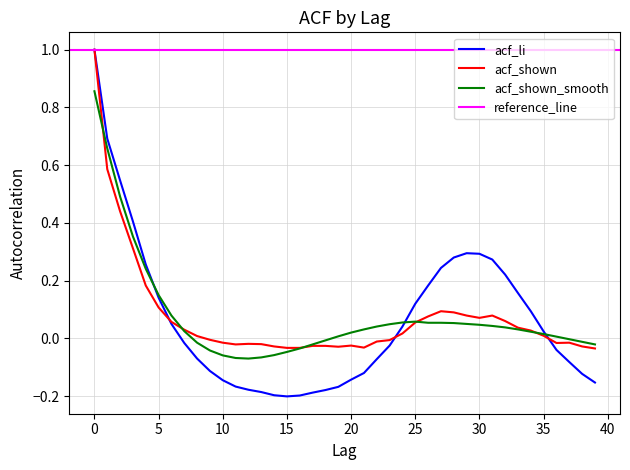

Reading left to right, transcribe all the data shown in this chart.

acf_li: 1.0	0.7	0.5	0.4	0.3	0.1	0.1	-0.0	-0.1	-0.1	-0.1	-0.2	-0.2	-0.2	-0.2	-0.2	-0.2	-0.2	-0.2	-0.2	-0.1	-0.1	-0.1	-0.0	0.0	0.1	0.2	0.2	0.3	0.3	0.3	0.3	0.2	0.2	0.1	0.0	-0.0	-0.1	-0.1	-0.2
acf_shown: 1.0	0.6	0.4	0.3	0.2	0.1	0.1	0.0	0.0	-0.0	-0.0	-0.0	-0.0	-0.0	-0.0	-0.0	-0.0	-0.0	-0.0	-0.0	-0.0	-0.0	-0.0	-0.0	0.0	0.1	0.1	0.1	0.1	0.1	0.1	0.1	0.1	0.0	0.0	0.0	-0.0	-0.0	-0.0	-0.0
acf_shown_smooth: 0.9	0.7	0.5	0.4	0.2	0.1	0.1	0.0	-0.0	-0.0	-0.1	-0.1	-0.1	-0.1	-0.1	-0.0	-0.0	-0.0	-0.0	0.0	0.0	0.0	0.0	0.0	0.1	0.1	0.1	0.1	0.1	0.1	0.0	0.0	0.0	0.0	0.0	0.0	0.0	-0.0	-0.0	-0.0